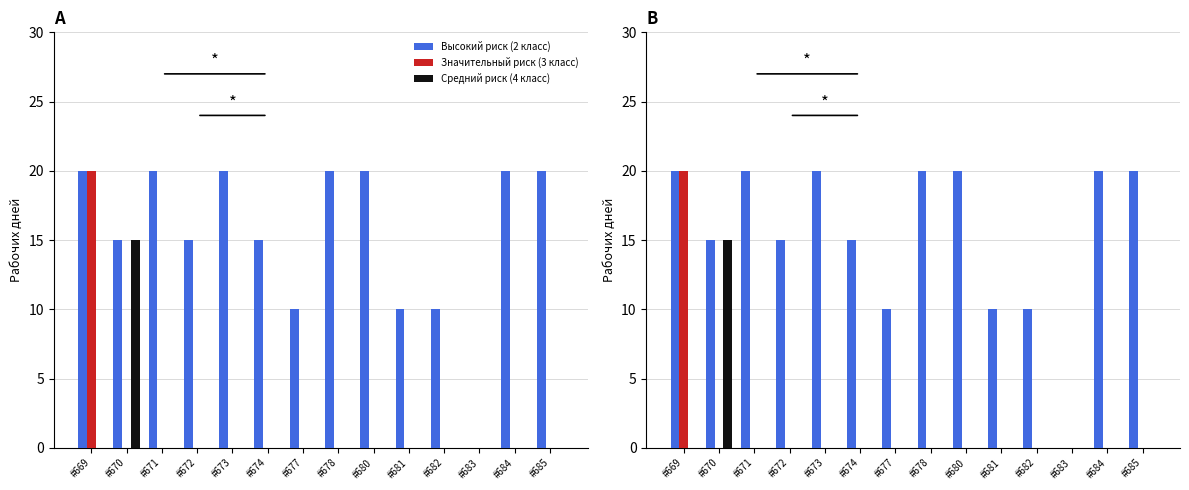

Reading right to left, transcribe all the data shown in this chart.

Высокий риск (2 класс): #685=20	#684=20	#683=0	#682=10	#681=10	#680=20	#678=20	#677=10	#674=15	#673=20	#672=15	#671=20	#670=15	#669=20
Значительный риск (3 класс): #685=0	#684=0	#683=0	#682=0	#681=0	#680=0	#678=0	#677=0	#674=0	#673=0	#672=0	#671=0	#670=0	#669=20
Средний риск (4 класс): #685=0	#684=0	#683=0	#682=0	#681=0	#680=0	#678=0	#677=0	#674=0	#673=0	#672=0	#671=0	#670=15	#669=0